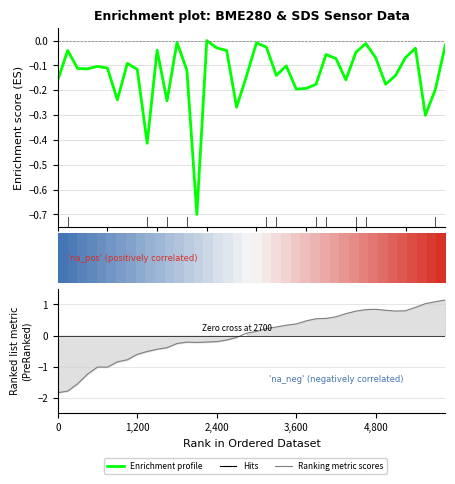

Does the chart display data point markers on the line(s)?

No